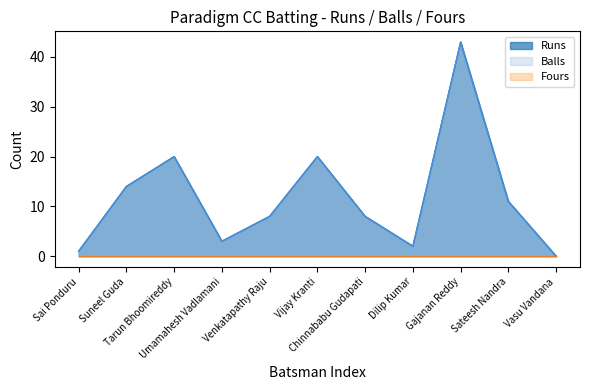

At which category is the sum across all series the highest?

Gajanan Reddy